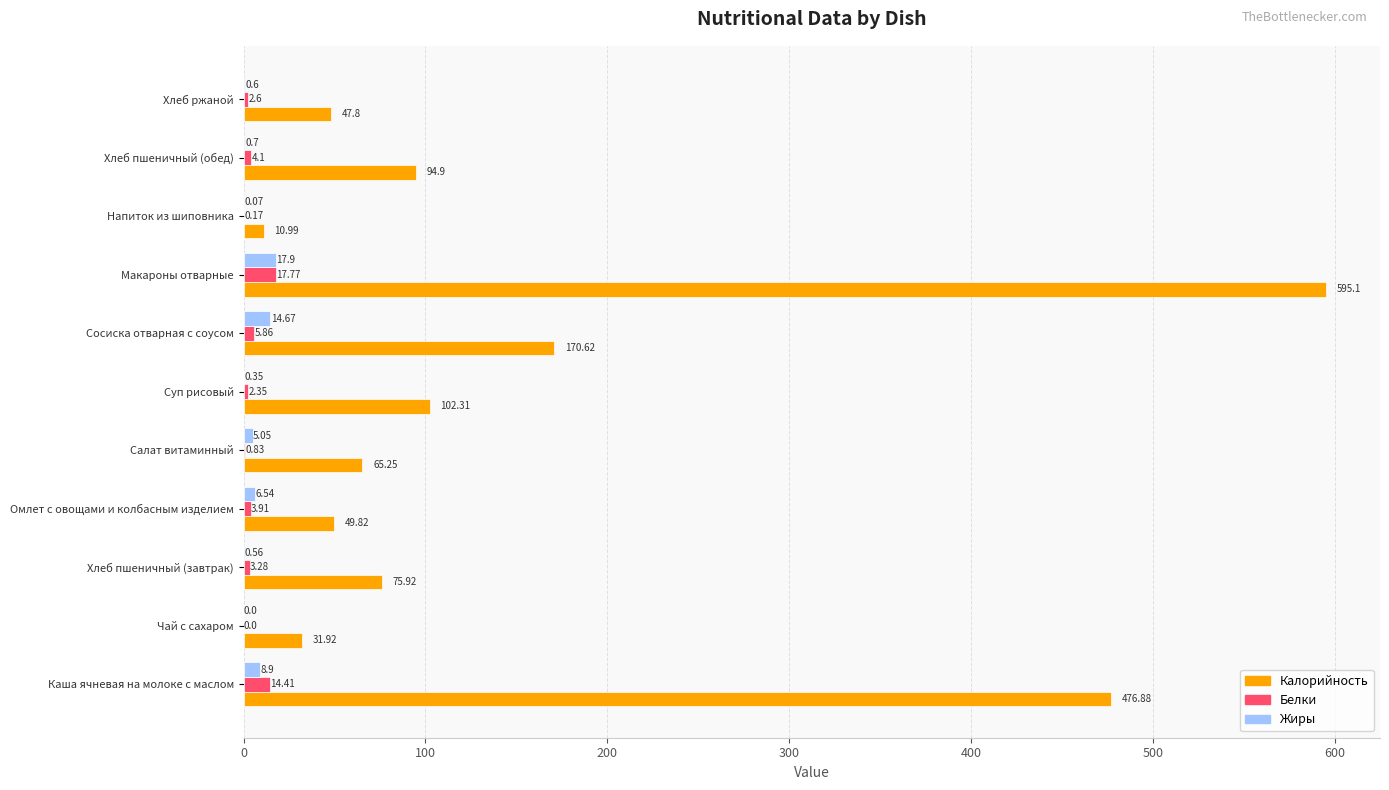

What are all the series names shown in the legend?

Калорийность, Белки, Жиры